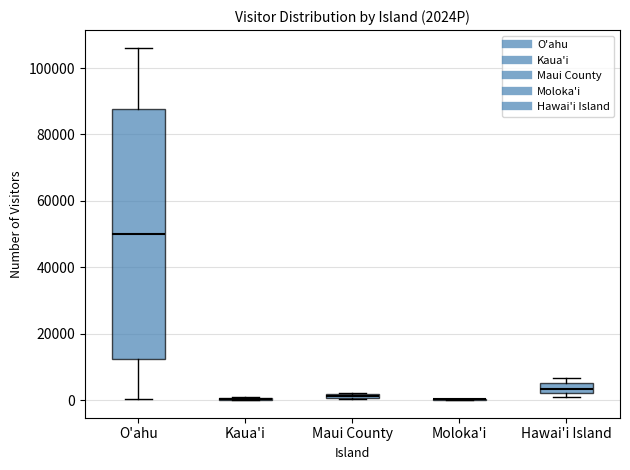

Where does the median line of the box for Hawai'i Island sit on the y-axis? The values are not printed on the chart, so give them approximately, as read against the axis.

4000